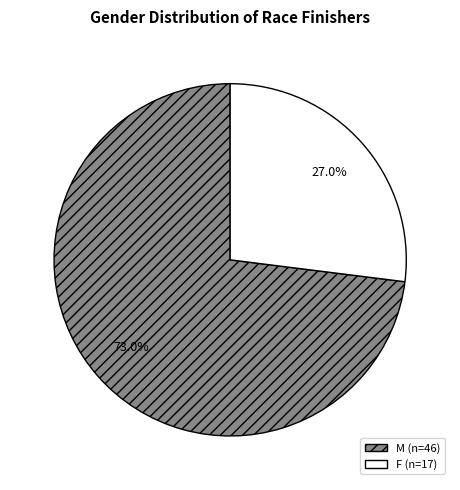

Rank the categories by value from highest to lowest.

M, F